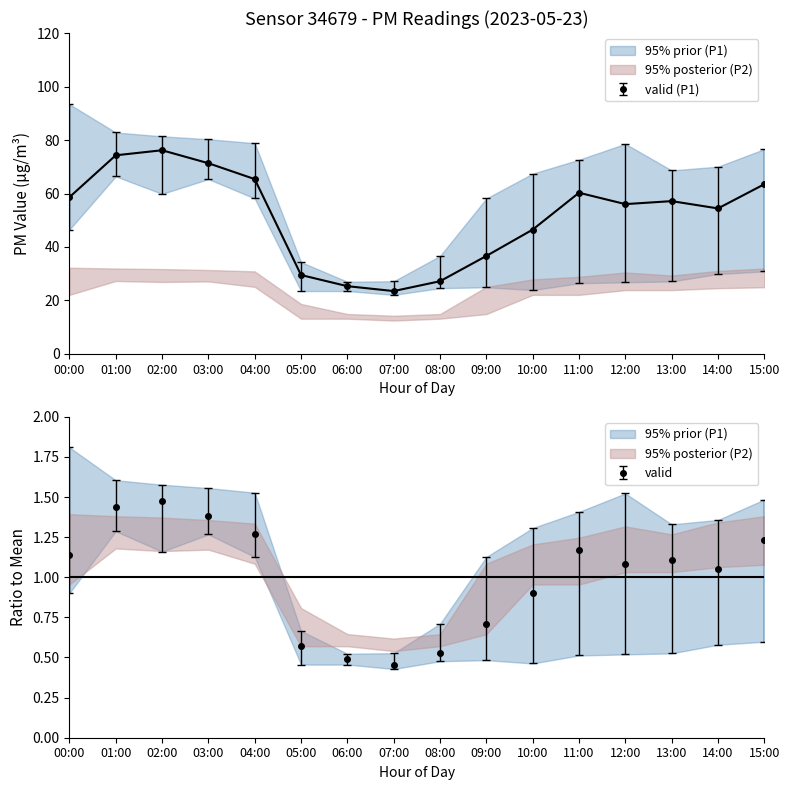

True or false: P2 and P1 intersect in this chart.

False